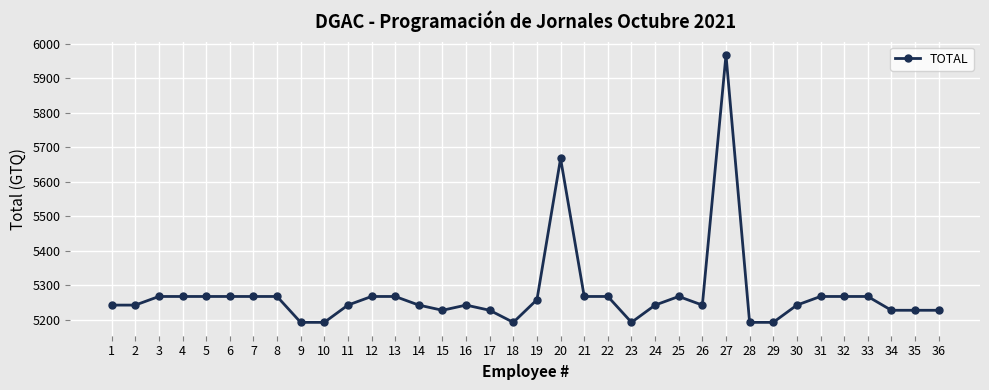

What is the maximum value shown in the chart?

5967.0